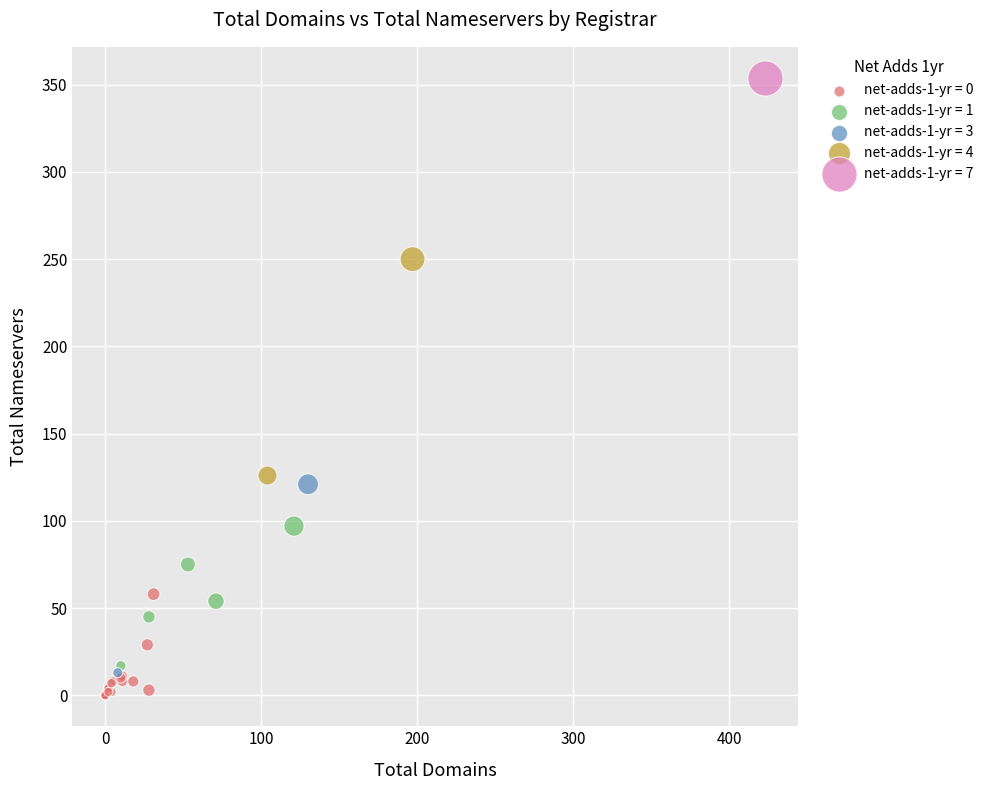

Which series contains the highest Y value?

net-adds-1-yr = 7